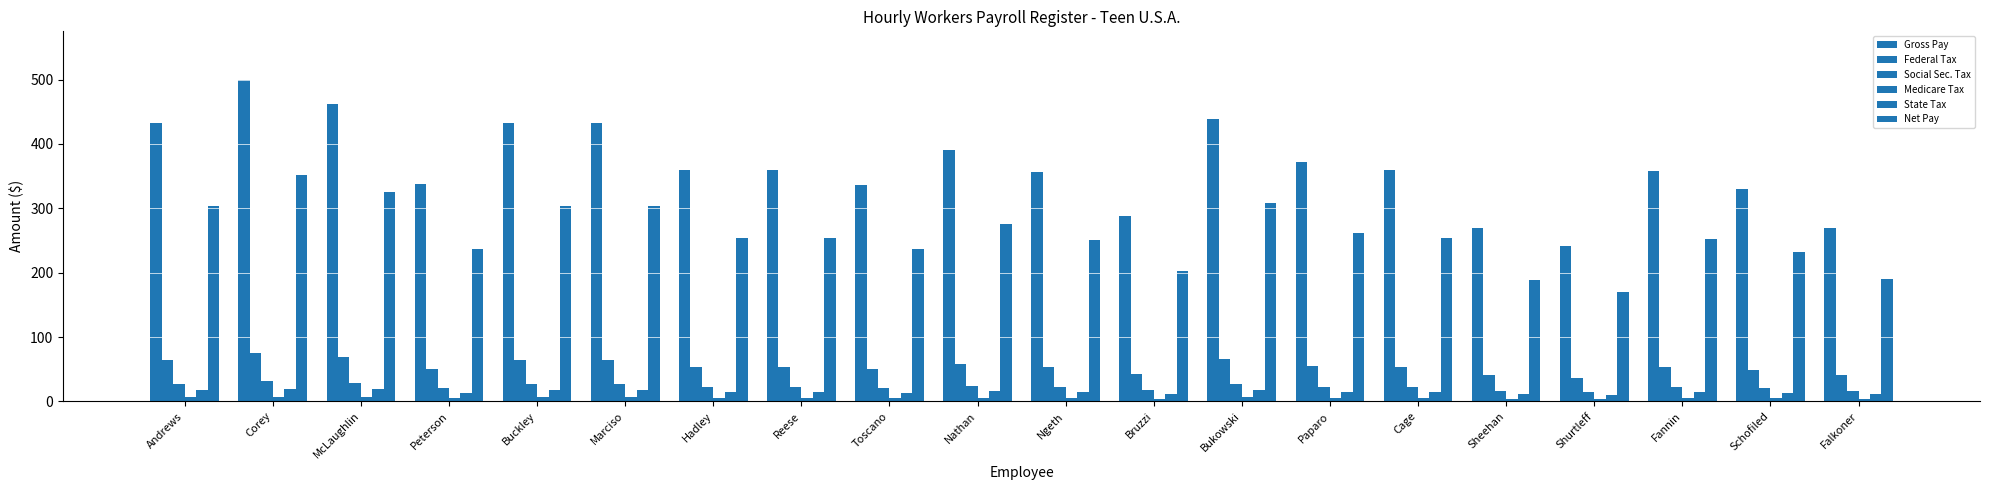

What is the maximum value shown in the chart?

500.0